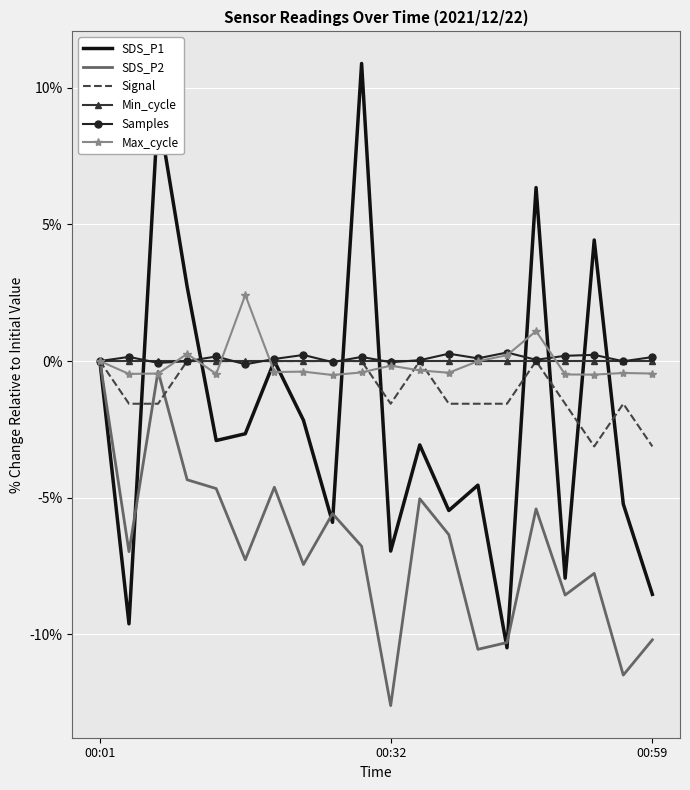

After their last crossing, which series has the higher values: SDS_P1 or Max_cycle?

Max_cycle